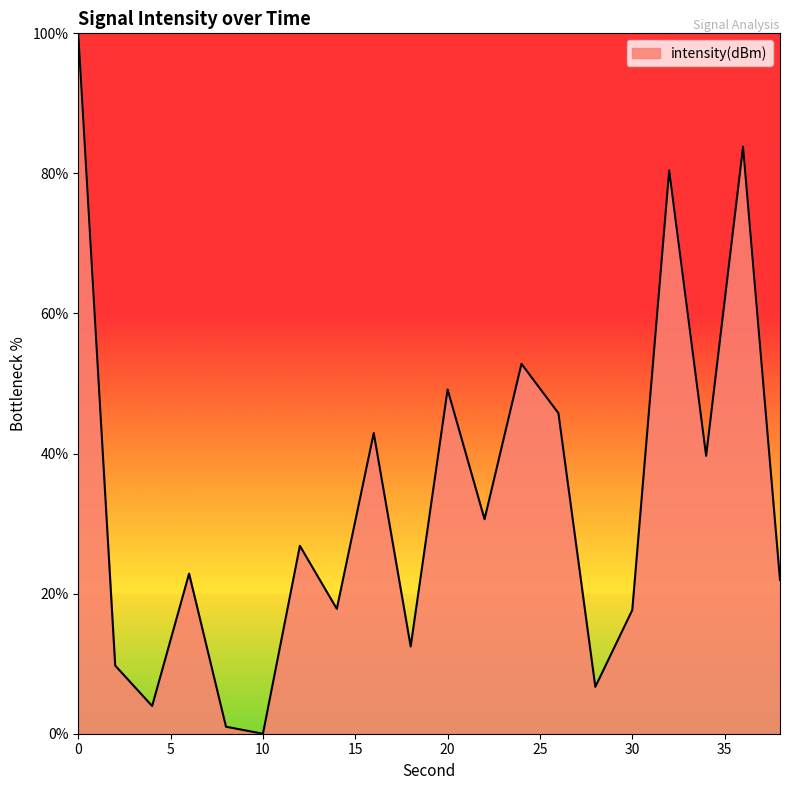

What is the greatest value displayed?

100.0